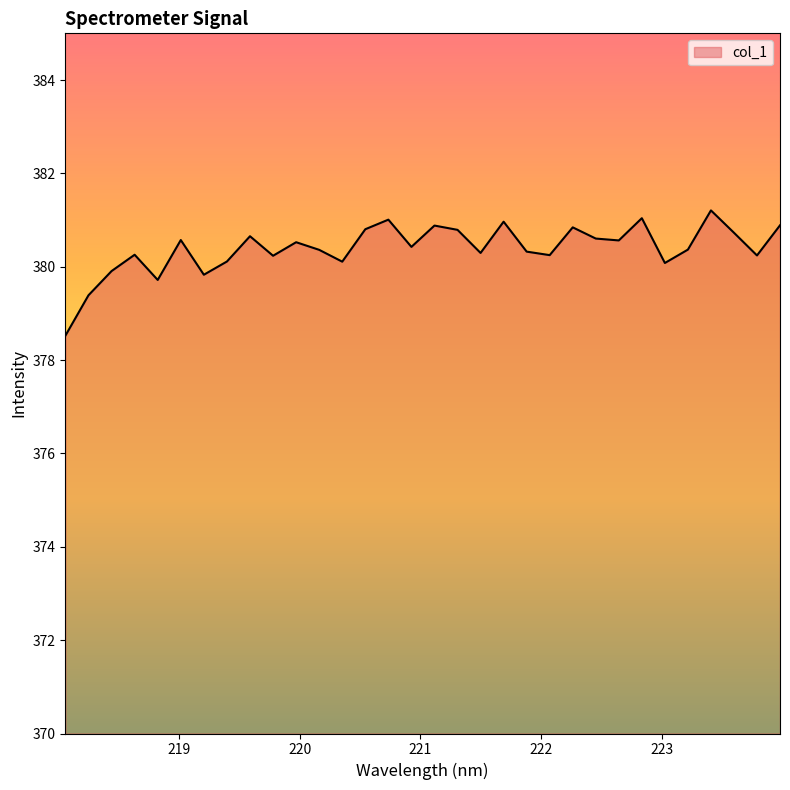

What is the smallest value displayed?

378.5